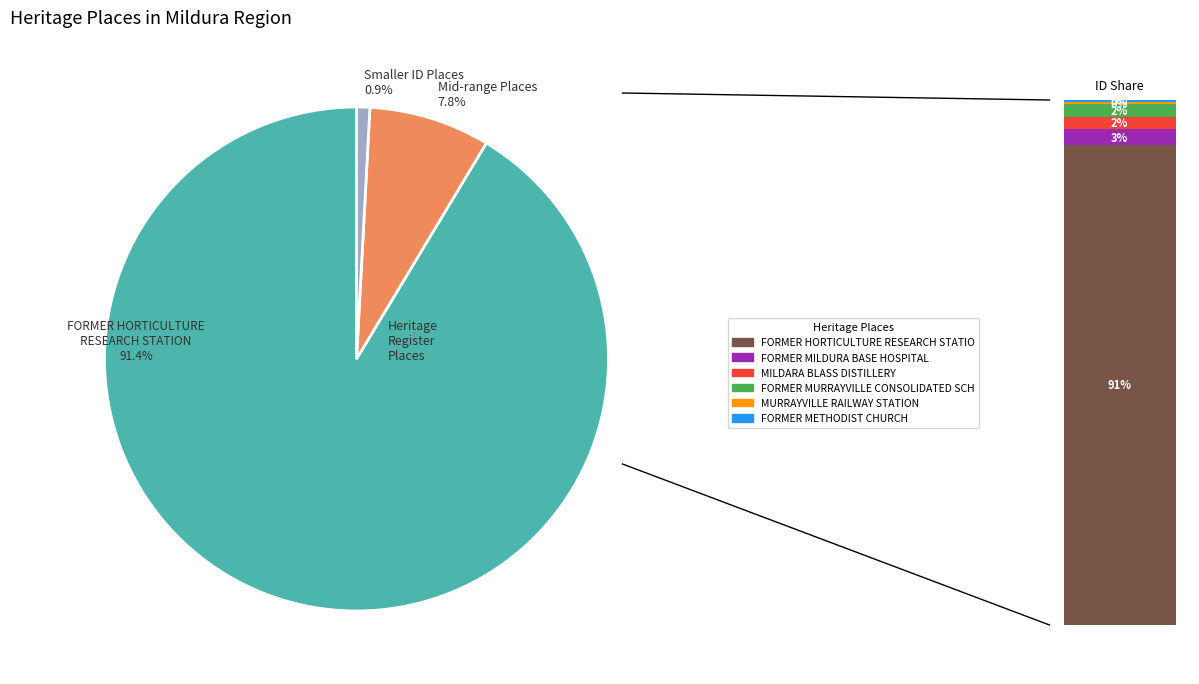

True or false: FORMER HORTICULTURE RESEARCH STATION accounts for 91% of the total.

True